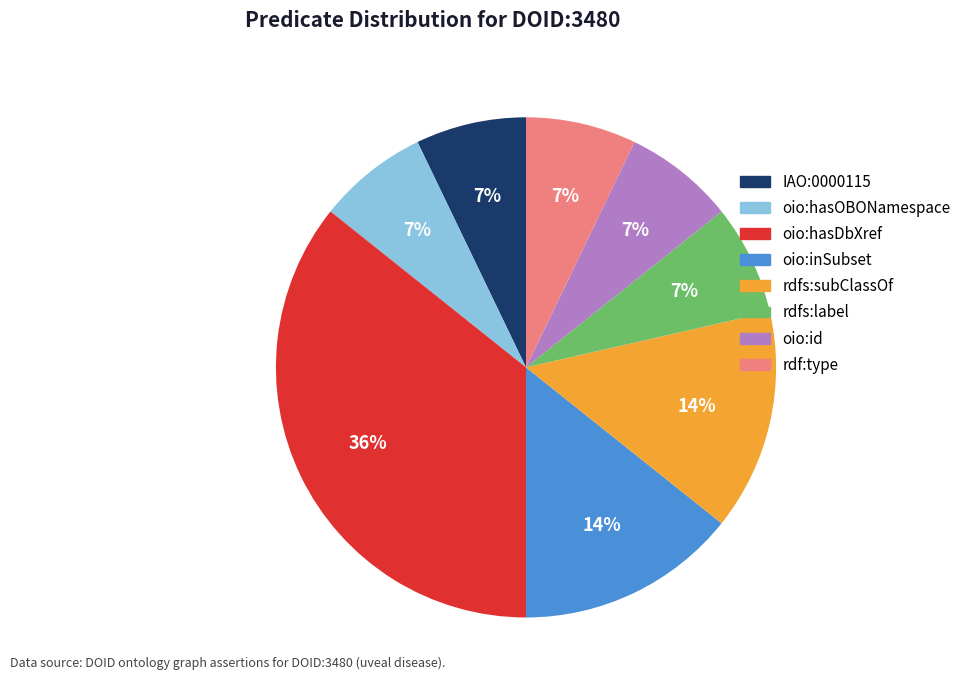

Is it true that oio:hasOBONamespace is 7% of the pie?

True